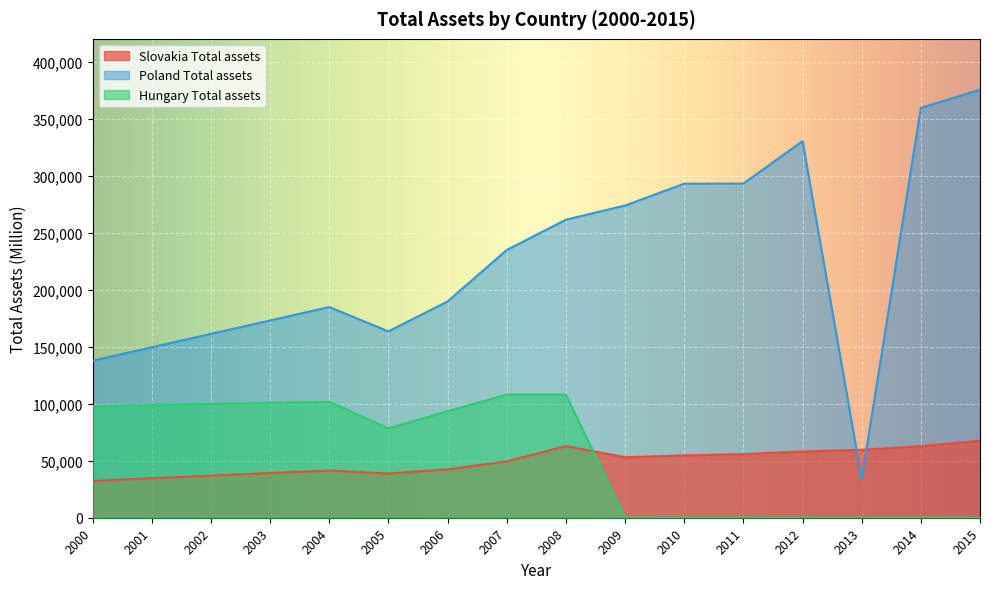

How many values in the Slovakia_Total_assets series exceed 53028?

7